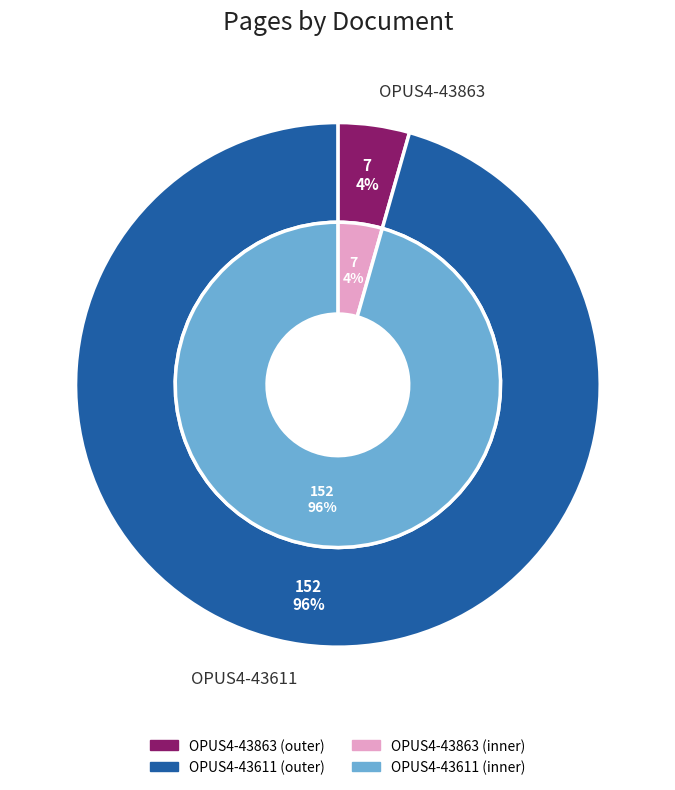

To the nearest percent, what portion does OPUS4-43863 represent?

4%